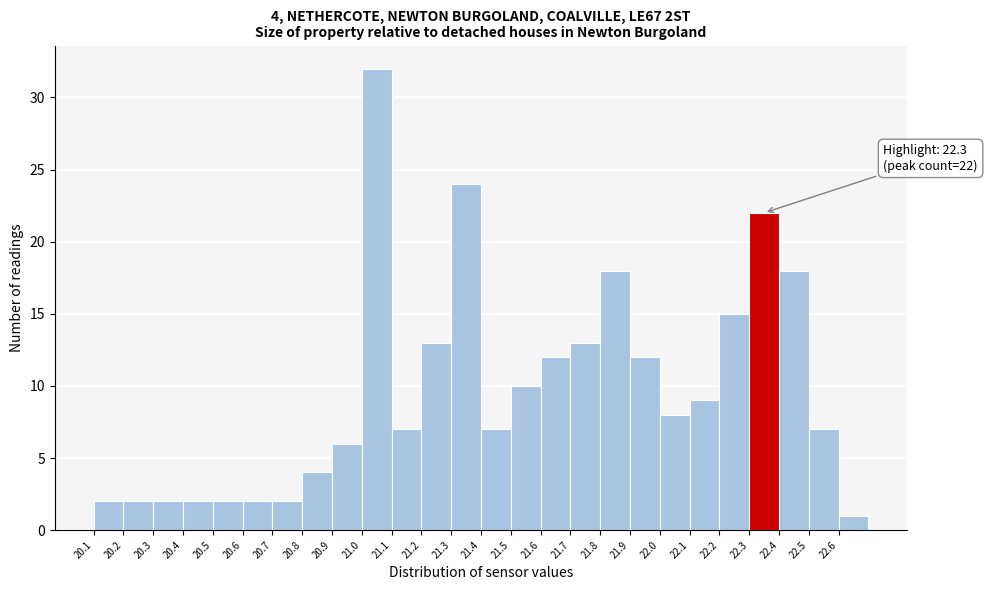

Reading left to right, transcribe all the data shown in this chart.

20.1=2	20.2=2	20.3=2	20.4=2	20.5=2	20.6=2	20.7=2	20.8=4	20.9=6	21.0=32	21.1=7	21.2=13	21.3=24	21.4=7	21.5=10	21.6=12	21.7=13	21.8=18	21.9=12	22.0=8	22.1=9	22.2=15	22.3=22	22.4=18	22.5=7	22.6=1